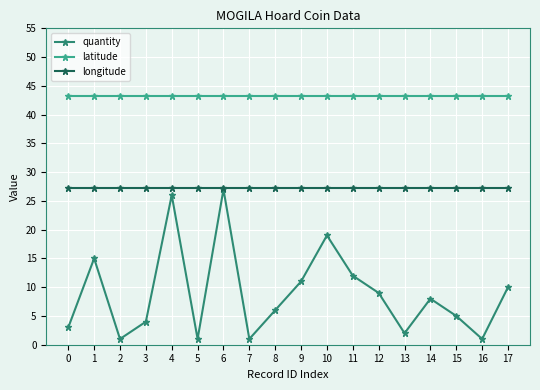

True or false: quantity and latitude intersect in this chart.

False